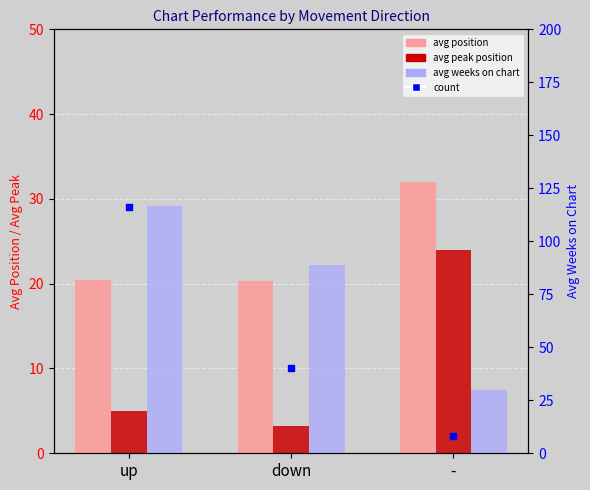

Which series reaches the maximum Y coordinate?

avg weeks on chart